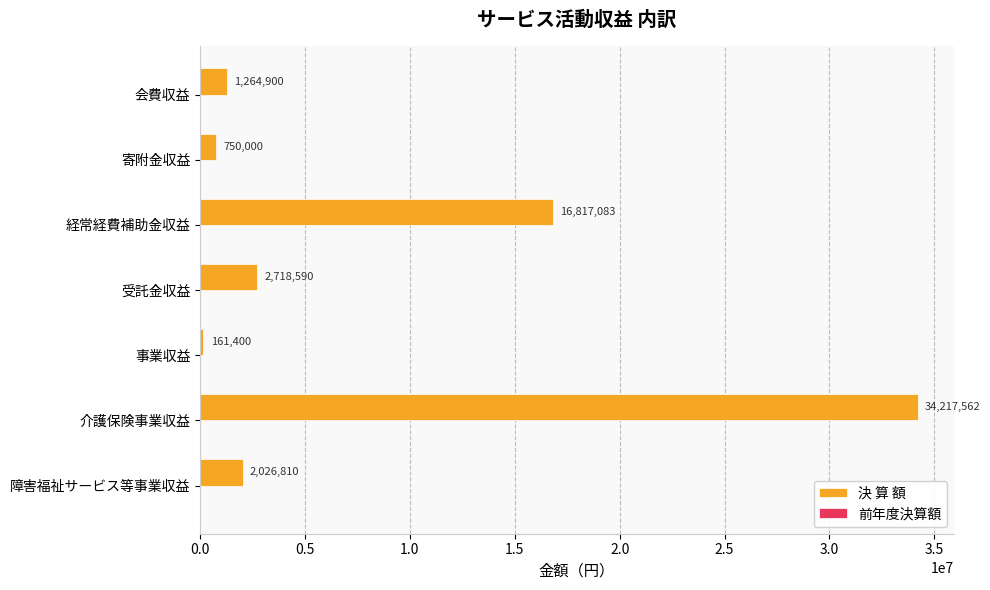

Reading bottom to top, extract all data points from this chart.

障害福祉サービス等事業収益=2026810	介護保険事業収益=34217562	事業収益=161400	受託金収益=2718590	経常経費補助金収益=16817083	寄附金収益=750000	会費収益=1264900